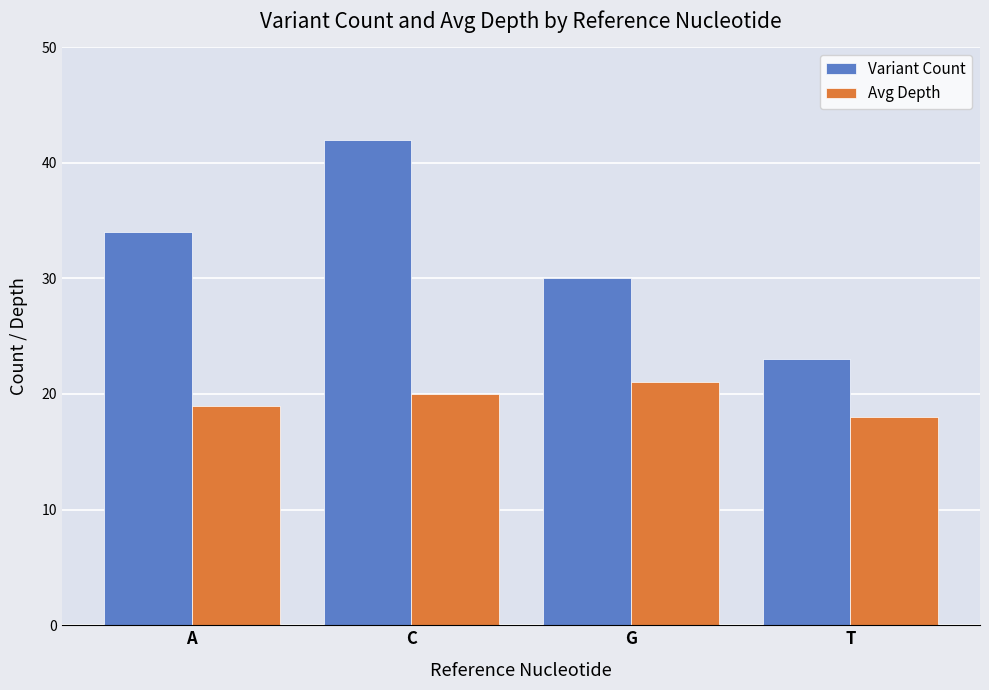

List the series in order of their overall mean, lowest first.

Avg Depth, Variant Count